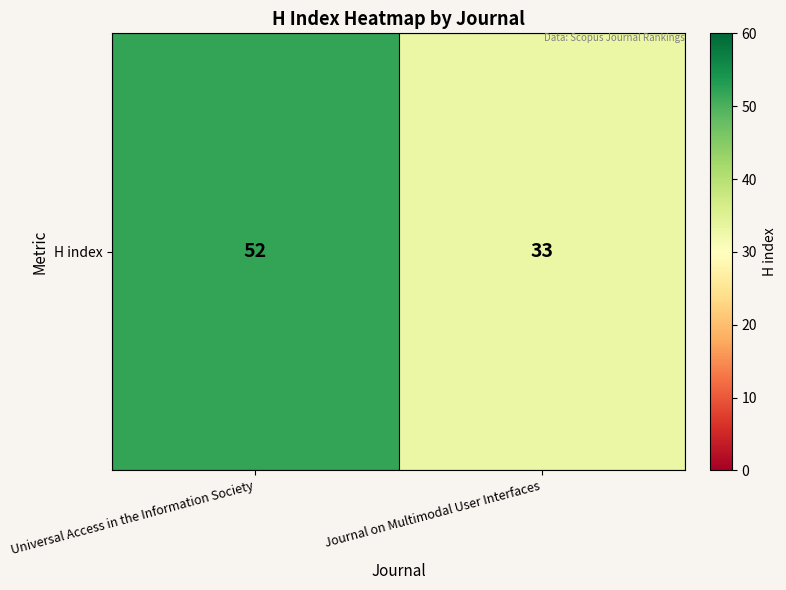

What is the change in value from Universal Access in the Information Society to Journal on Multimodal User Interfaces?

-19